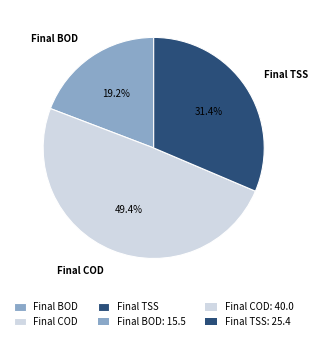

True or false: Final TSS accounts for 24% of the total.

False